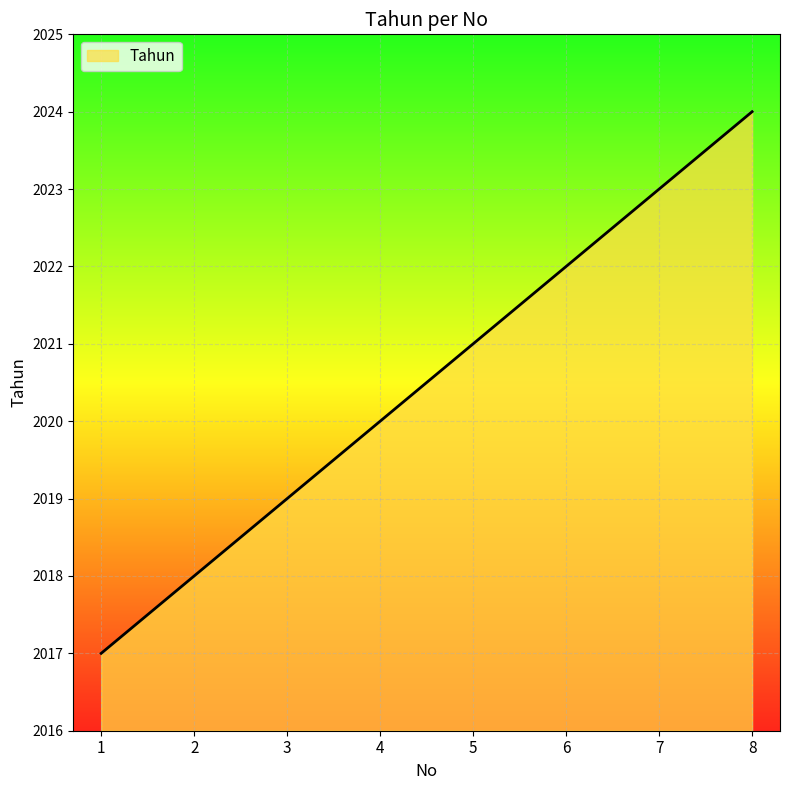

The value at 3 is 2019. True or false?

True